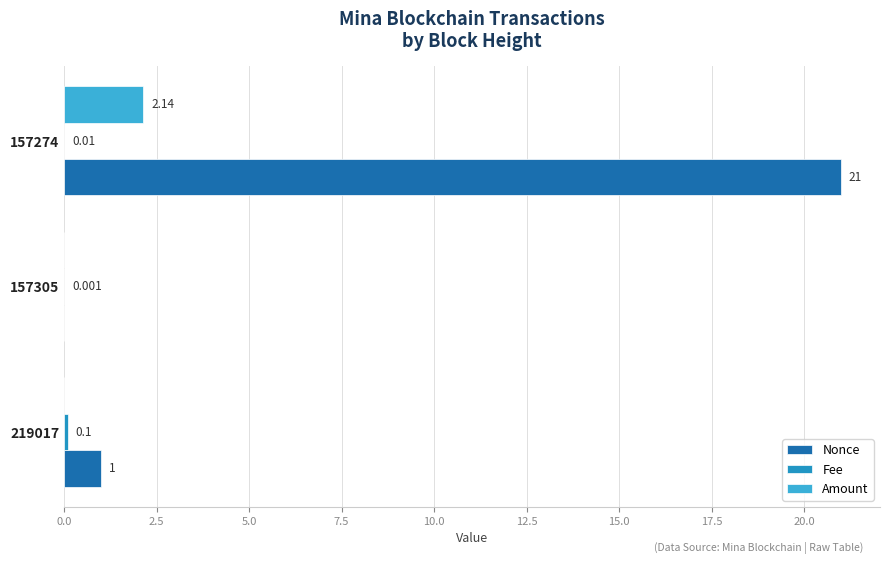

Which series has the largest total across all categories?

Nonce